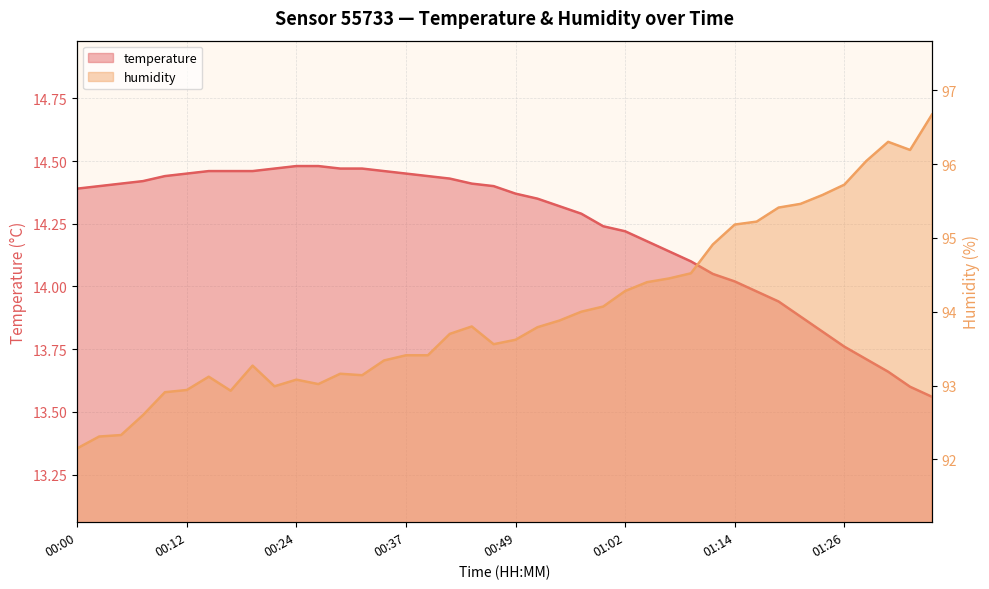

At 00:07, list the series in order from largest to smallest.

humidity, temperature